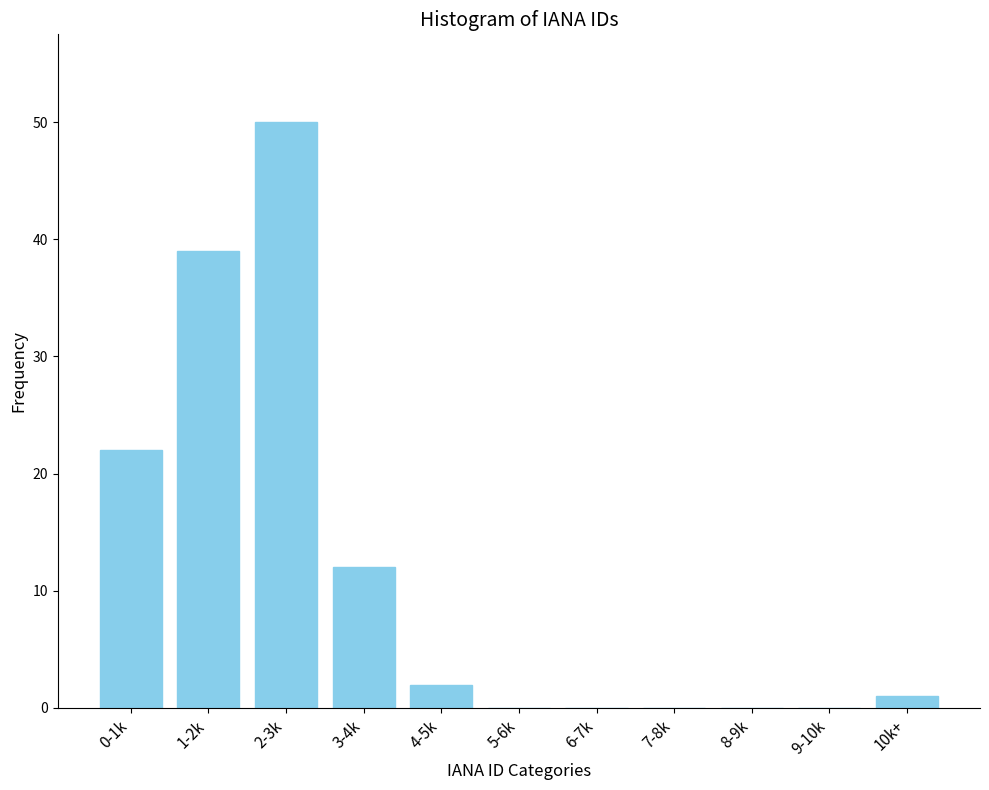

Reading right to left, extract all data points from this chart.

10k+=1	9-10k=0	8-9k=0	7-8k=0	6-7k=0	5-6k=0	4-5k=2	3-4k=12	2-3k=50	1-2k=39	0-1k=22